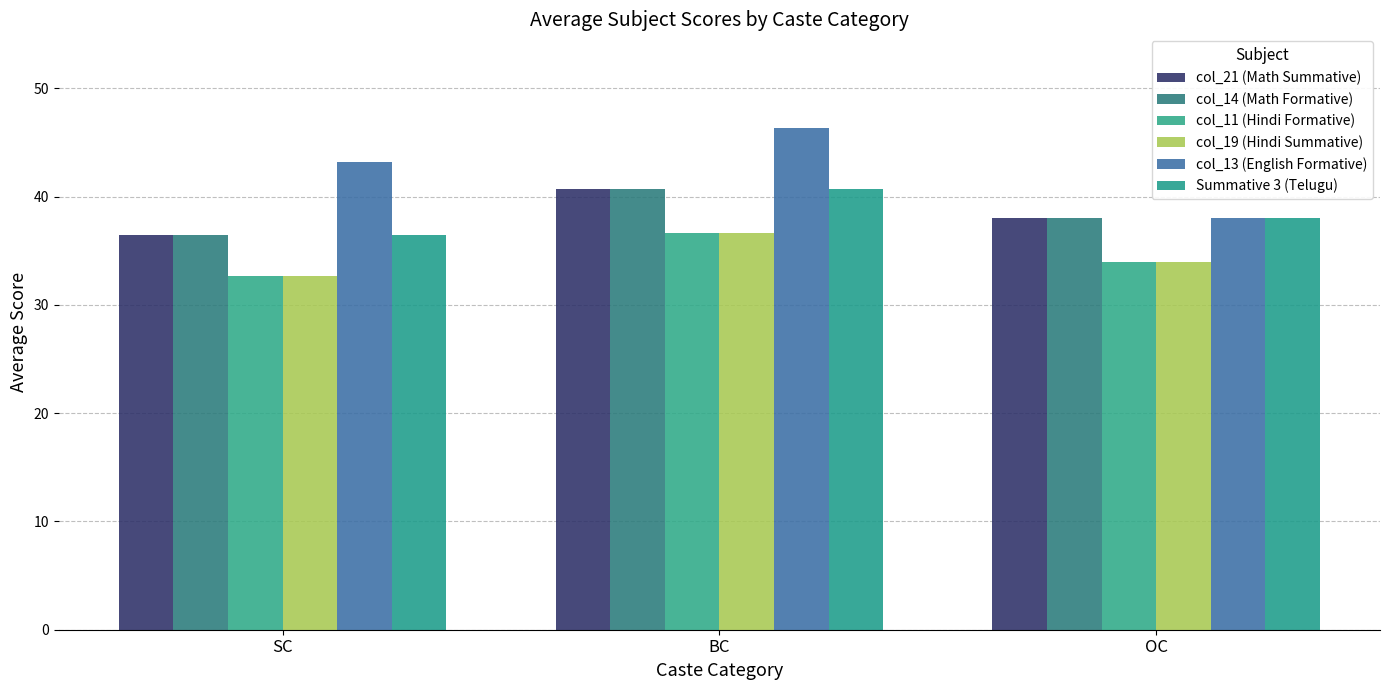

Does the chart contain stacked bars?

No